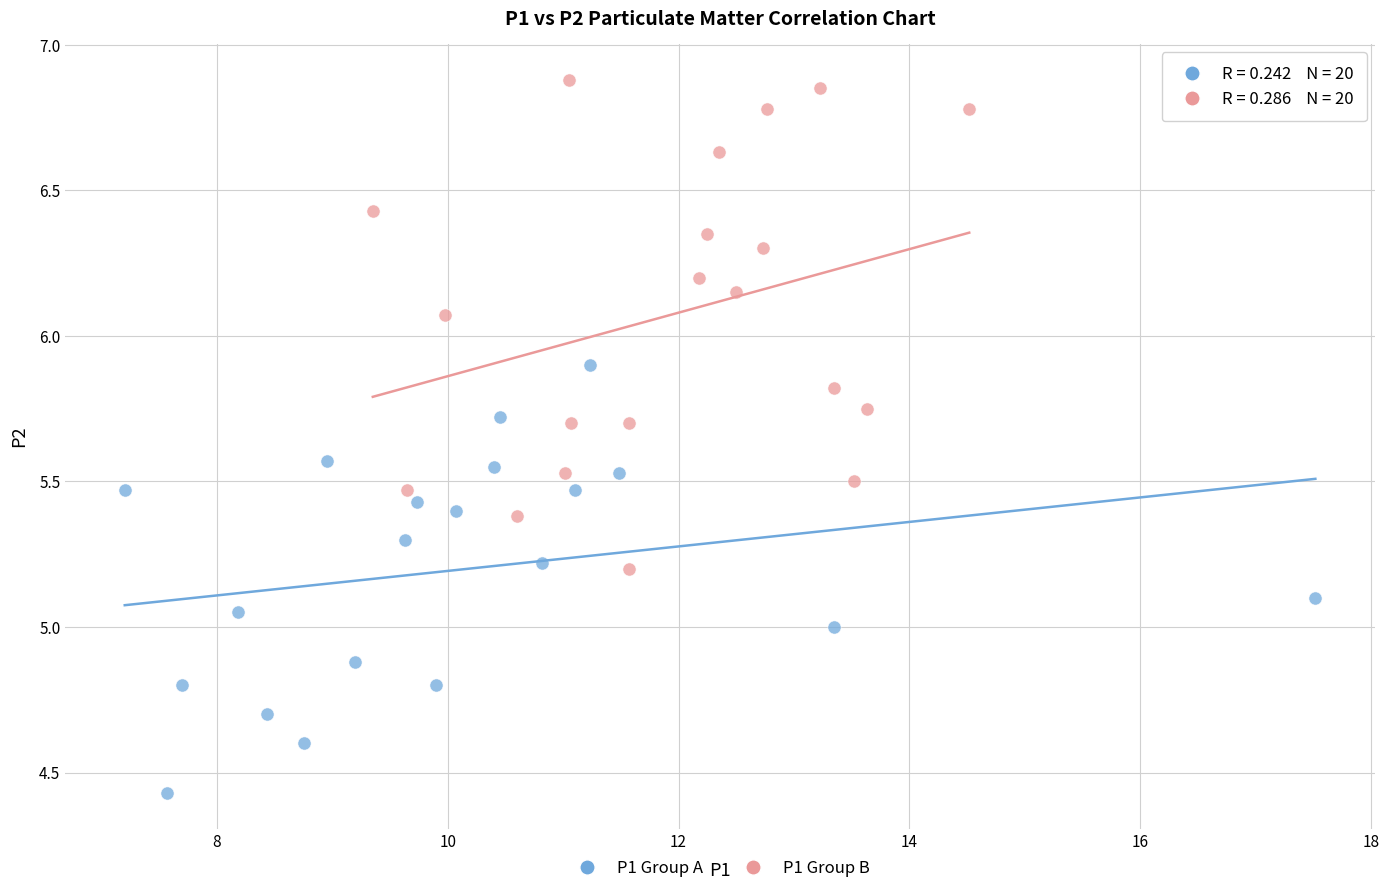

Which series has the widest spread of Y values?

P1 Group B